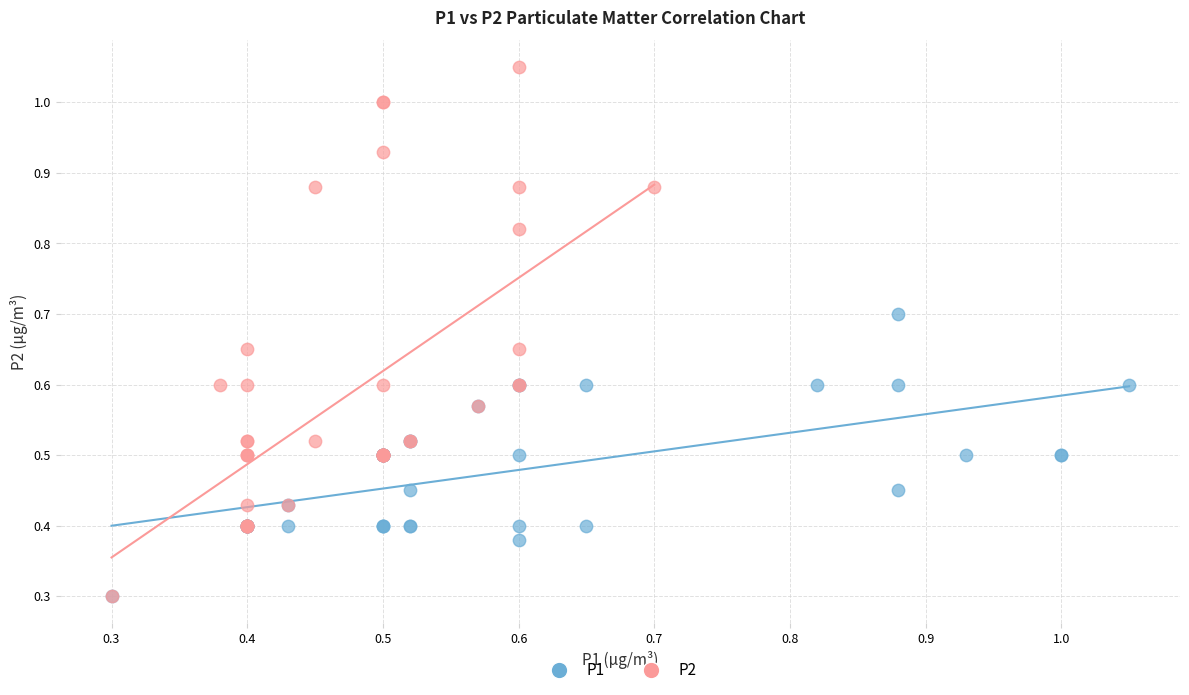

Which series contains the highest Y value?

P2